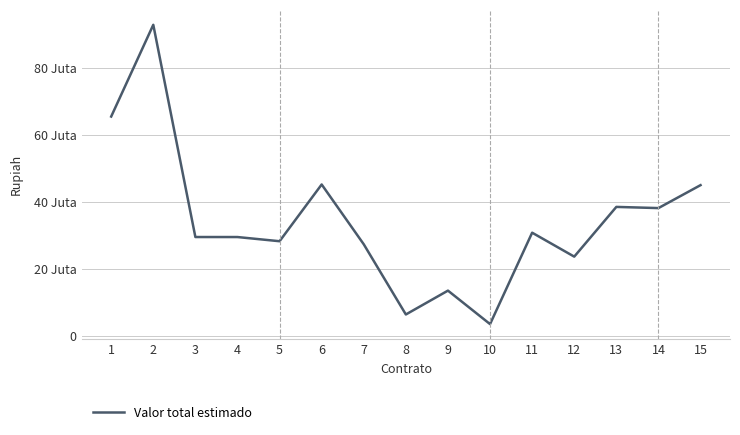

What is the approximate value at 7, to the nearest 100?

27333300